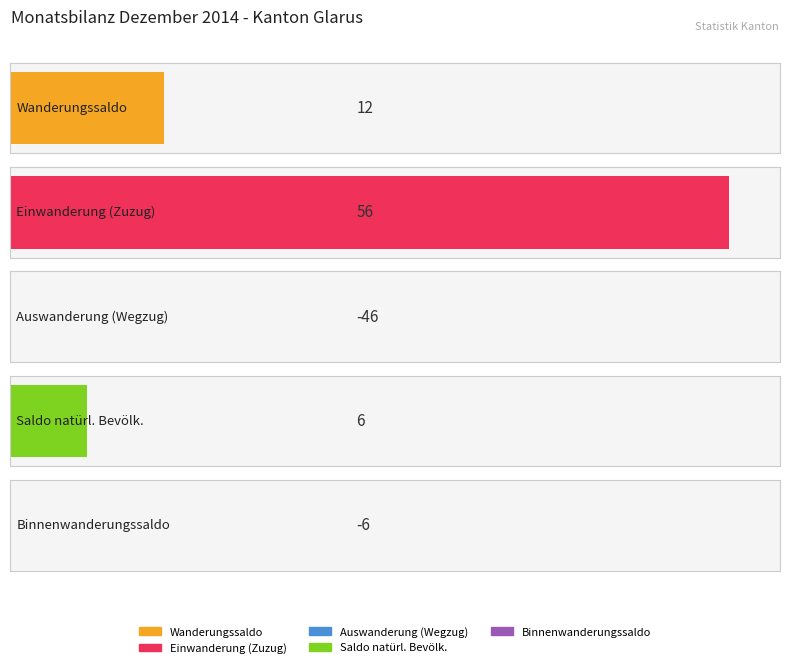

What is the smallest value displayed?

-46